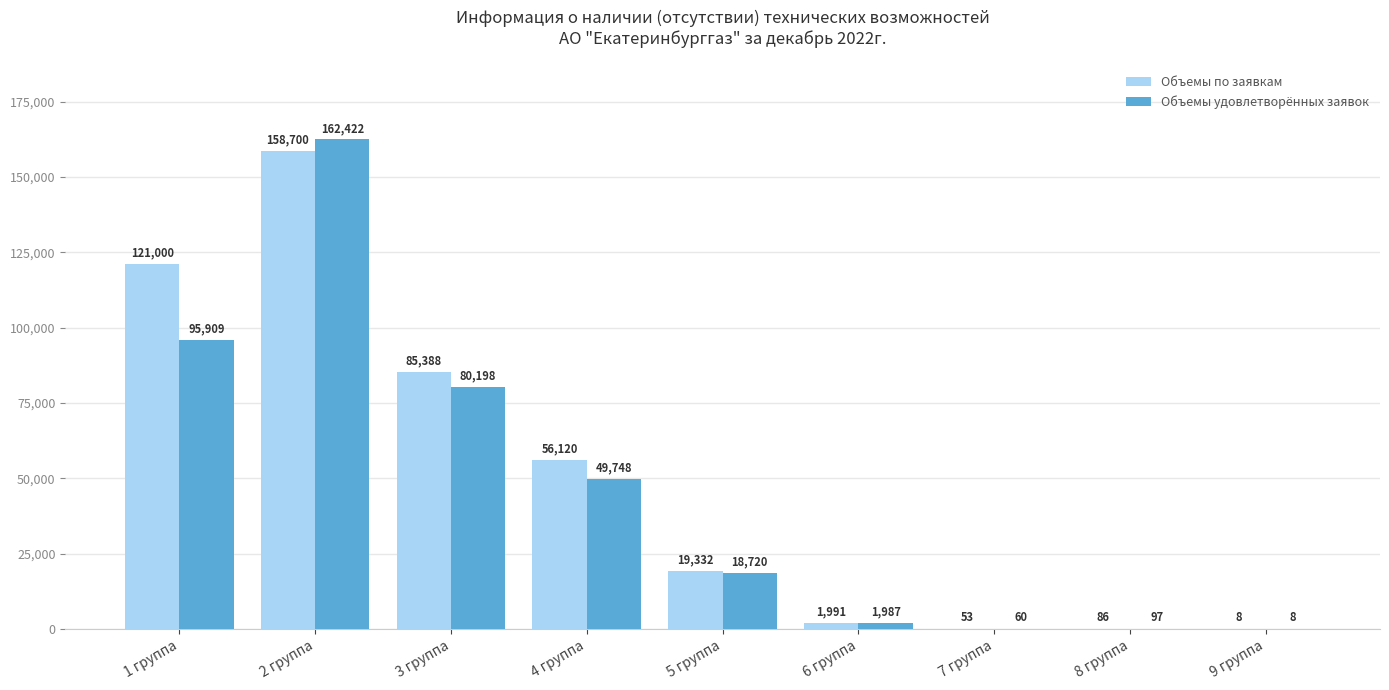

At which label does Объемы по заявкам reach its peak?

2 группа